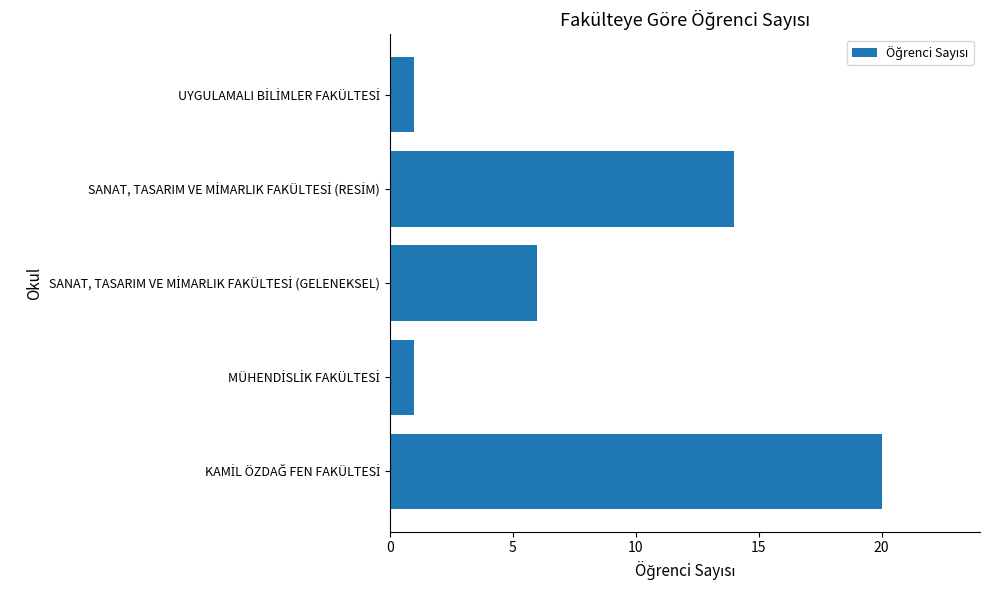

What is the average value?

8